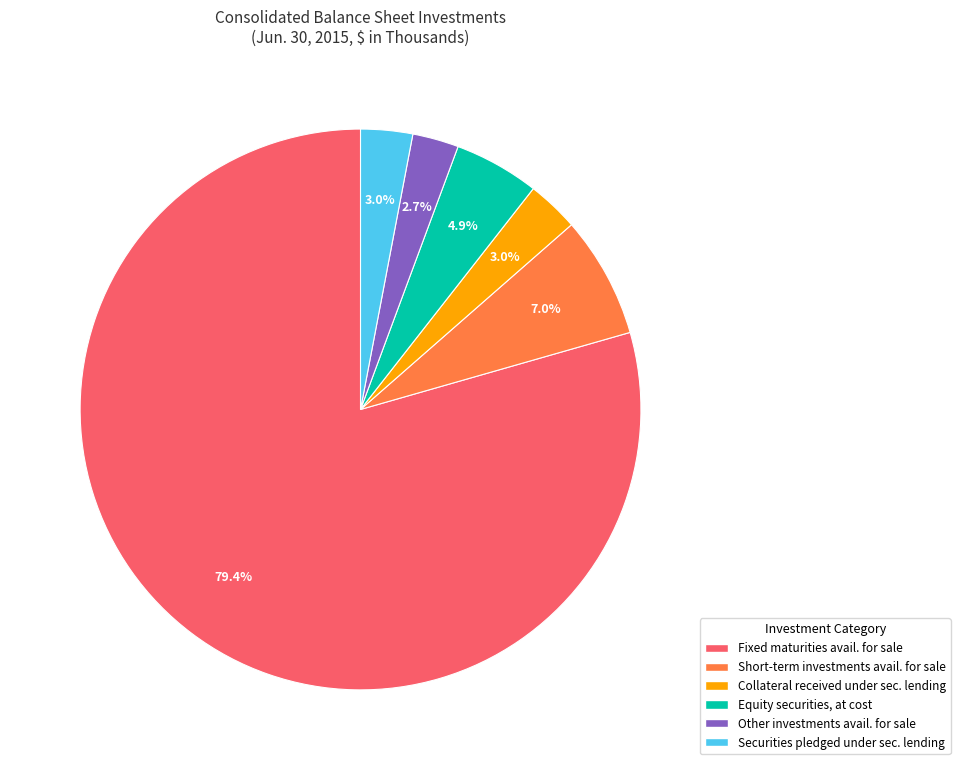

Does any single category account for the majority?

Yes